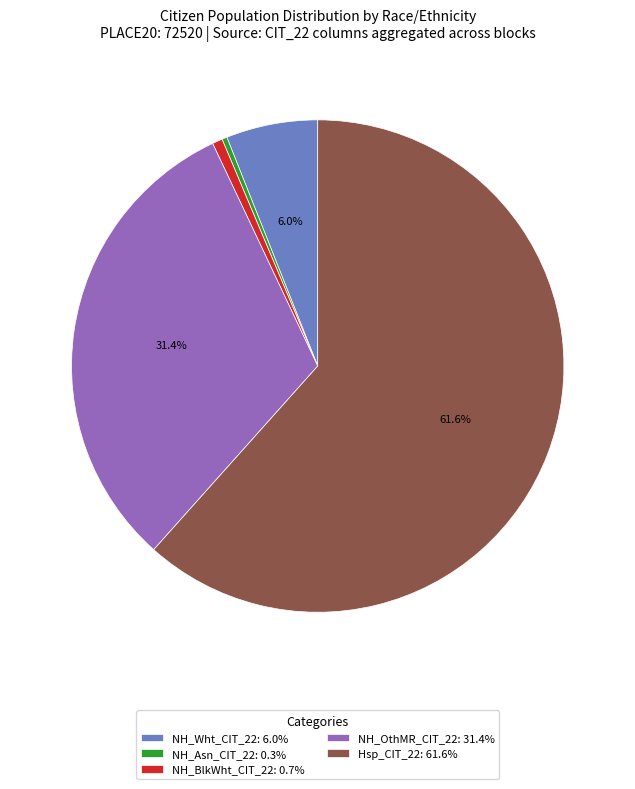

Do Hsp_CIT_22: 61.6% and NH_OthMR_CIT_22: 31.4% together represent more than half of the pie?

Yes